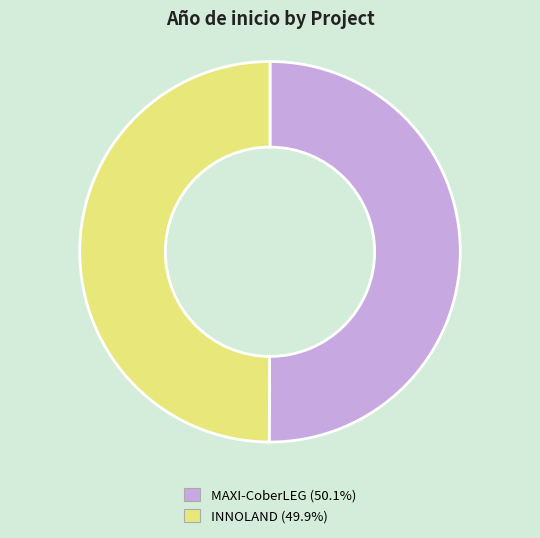

Is the sum of MAXI-CoberLEG and INNOLAND greater than half?

Yes